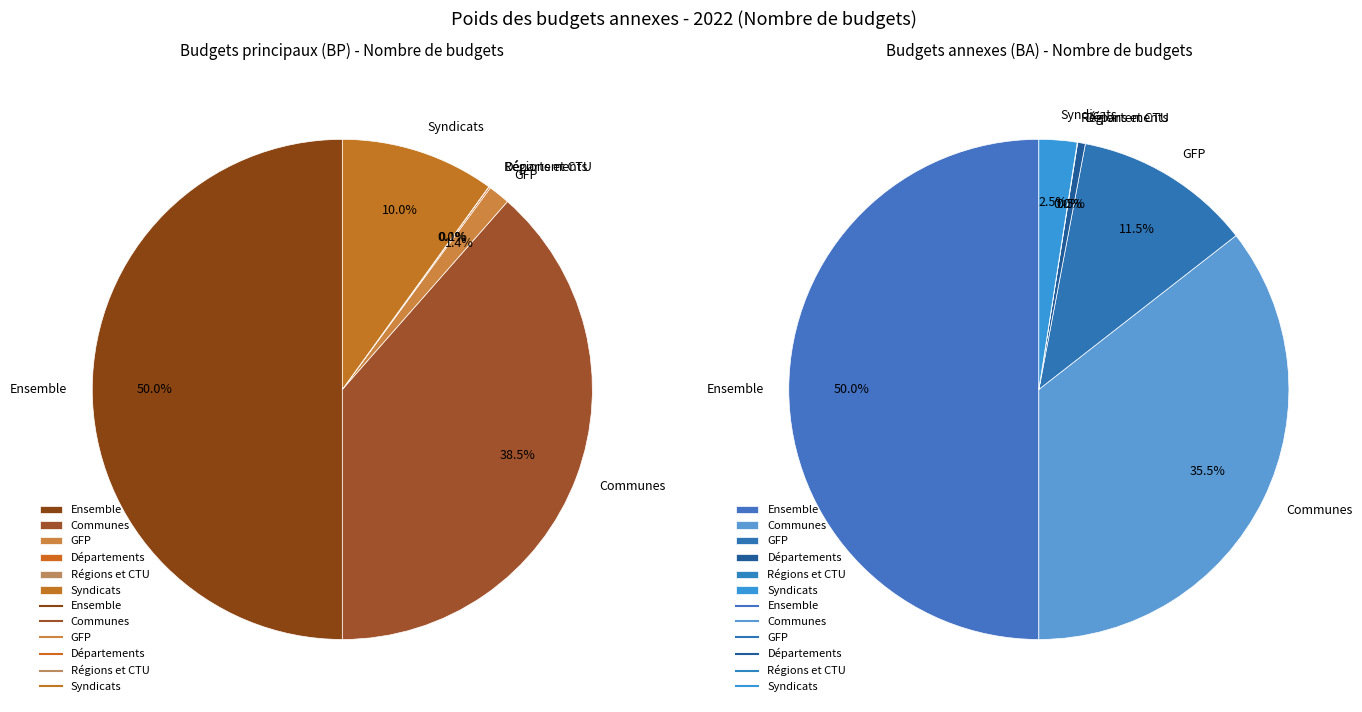

How much of the chart is everything except Régions et CTU?

100.0%